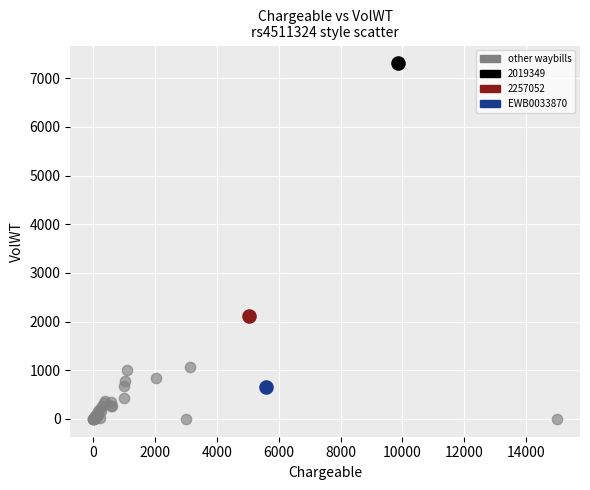

What are all the series names shown in the legend?

other waybills, 2019349, 2257052, EWB0033870